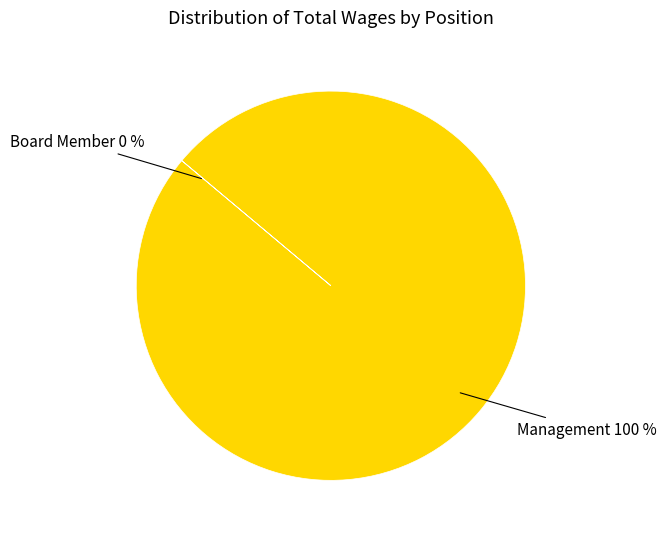

Which slice is the largest?

Management